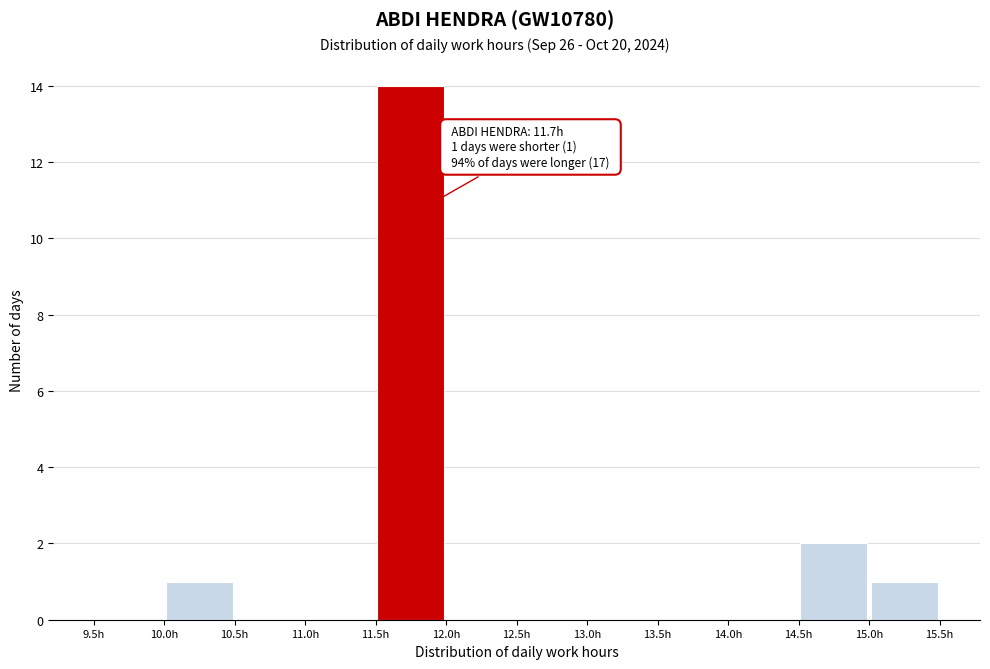

Over which range of the x-axis is the bar tallest?

11.5 to 12.0